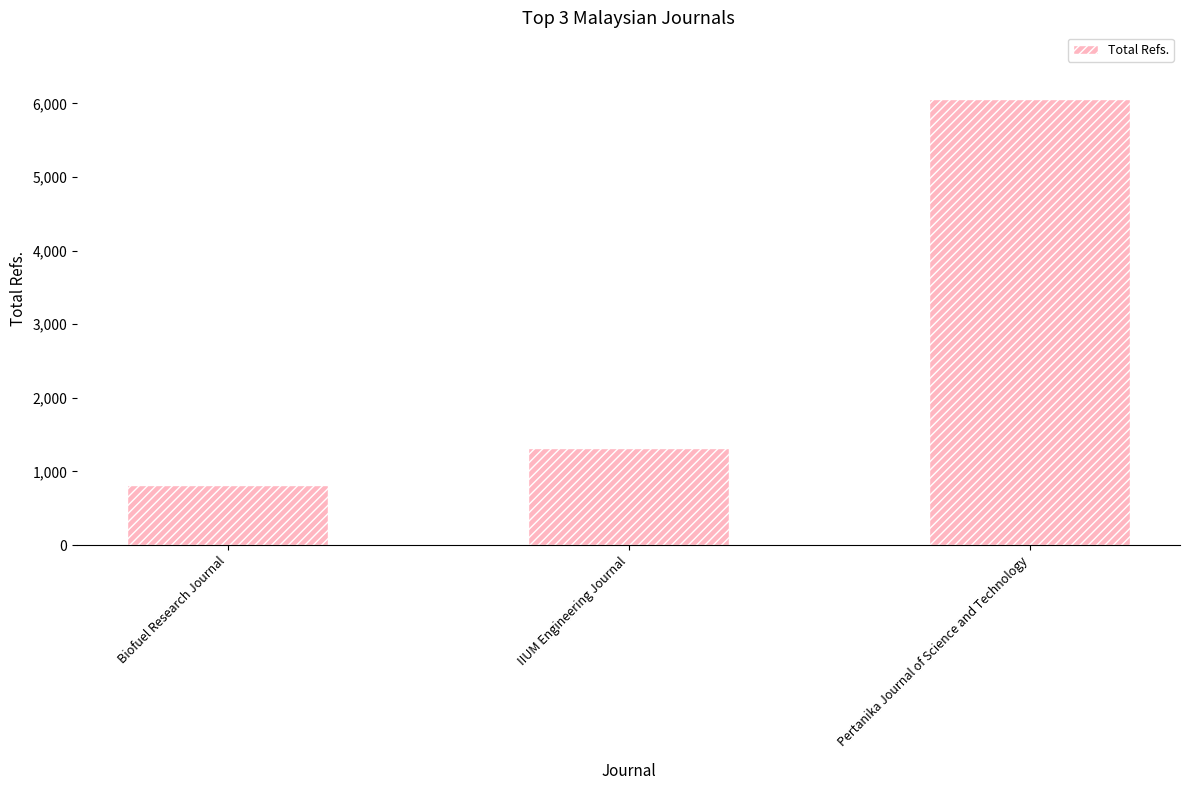

Where is the data nearest to the value 3439?

IIUM Engineering Journal